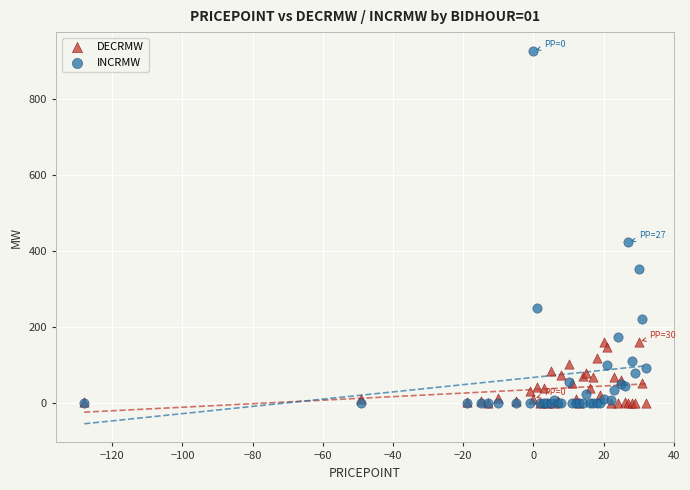

What are all the series names shown in the legend?

DECRMW, INCRMW